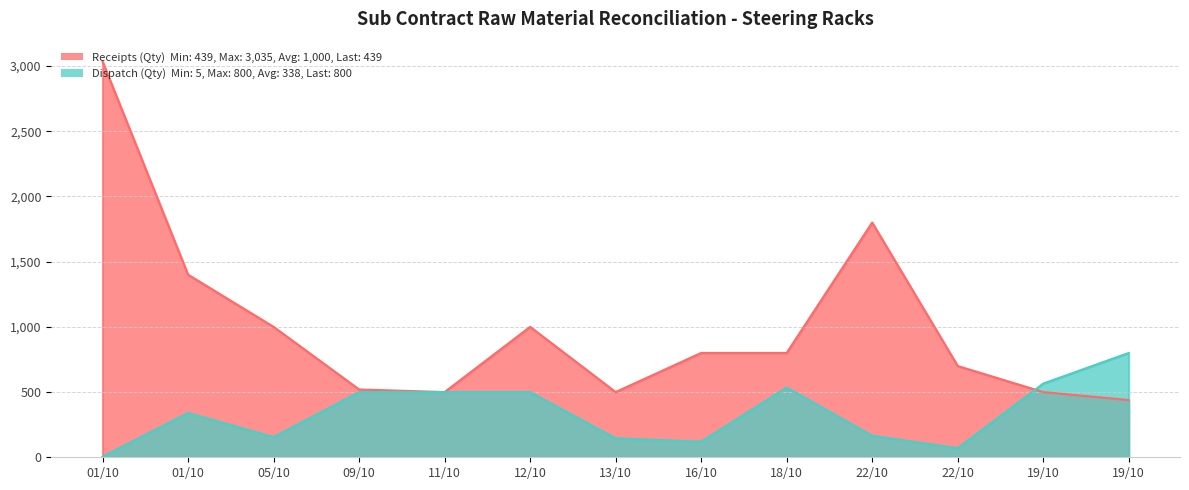

Is it true that Dispatch (Qty) equals 535 at 18/10?

True